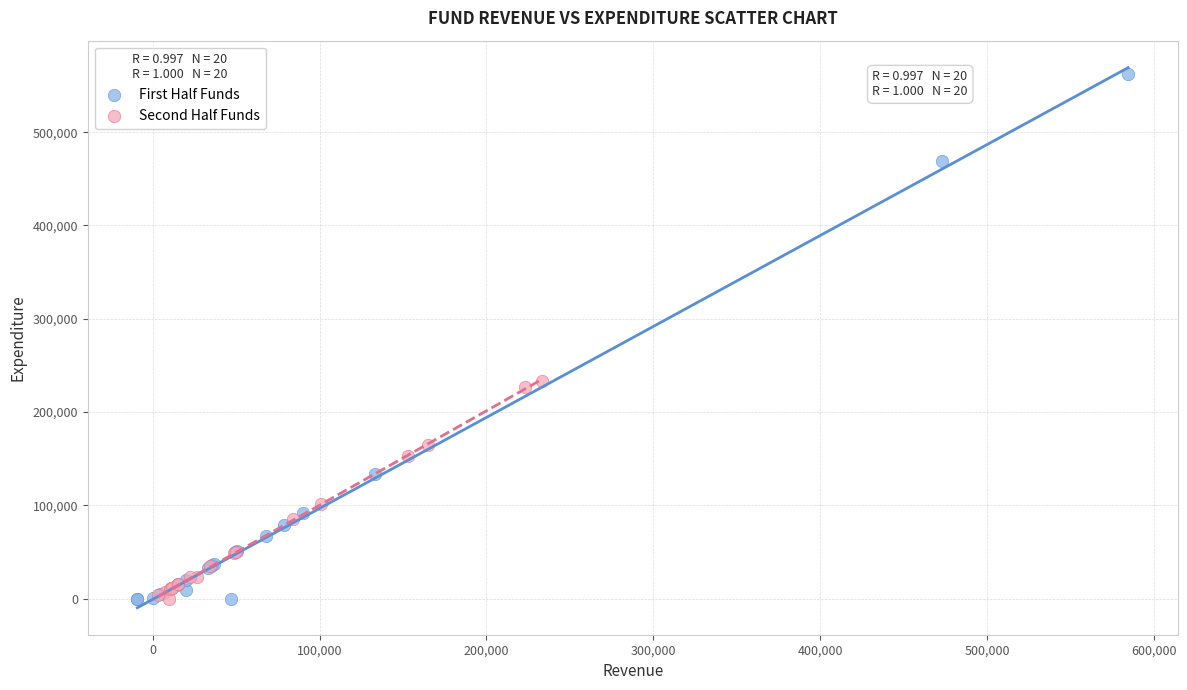

Which series reaches the maximum Y coordinate?

First Half Funds